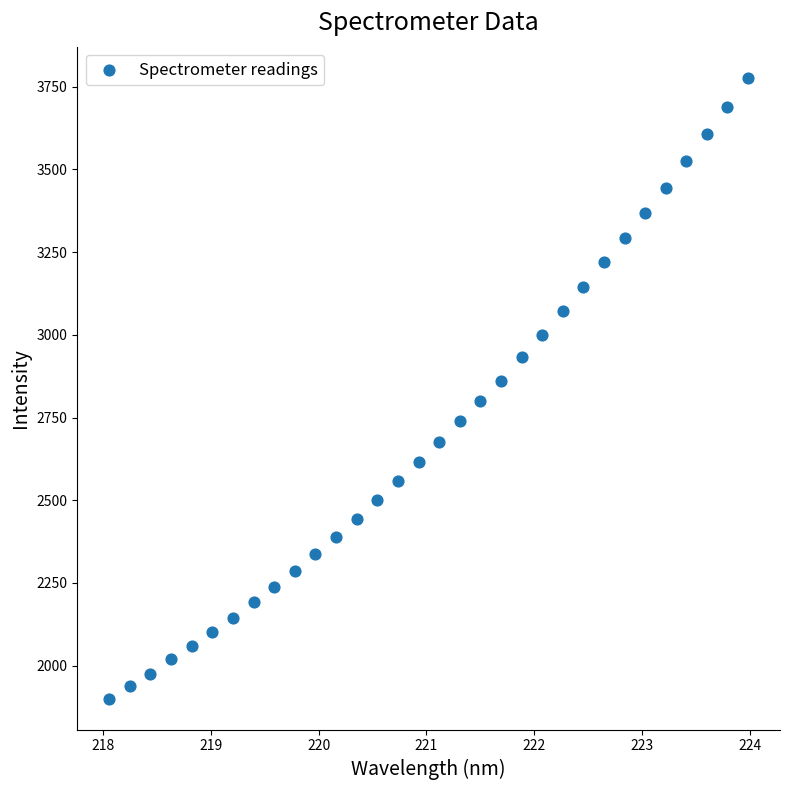

What is the range of Y values (max minus min)?

1877.1